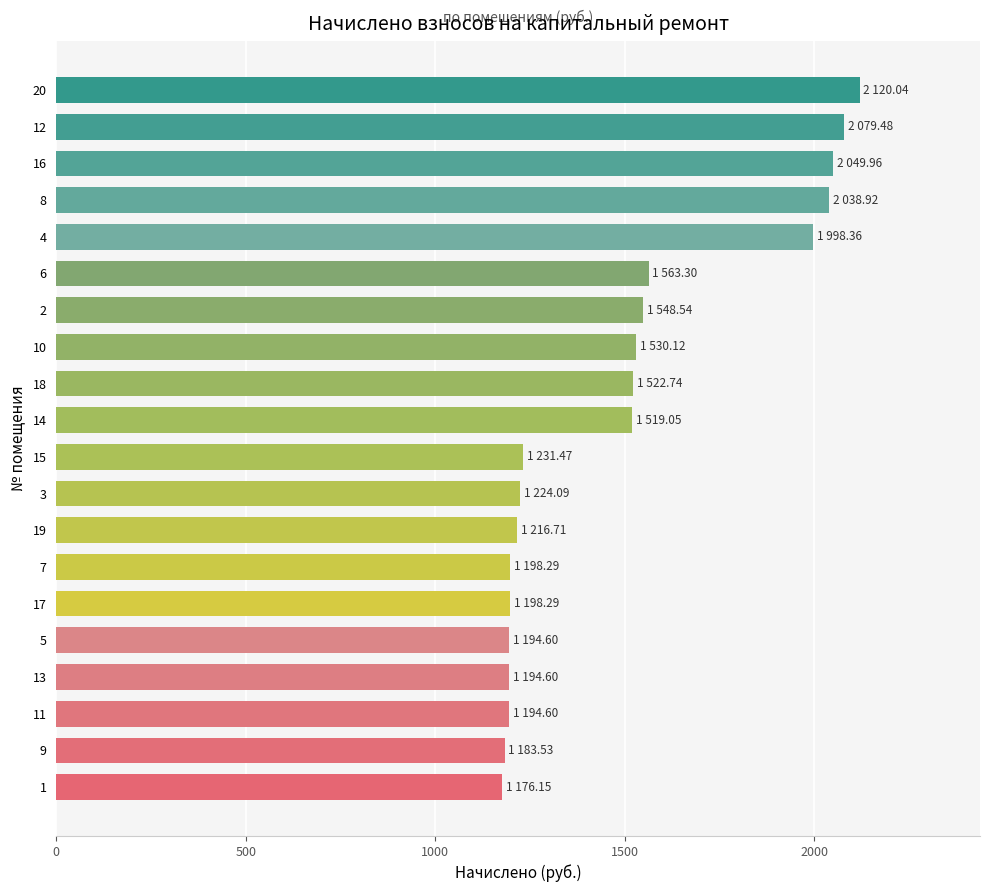

What is the sum of the values at 19 and 6?

2780.0